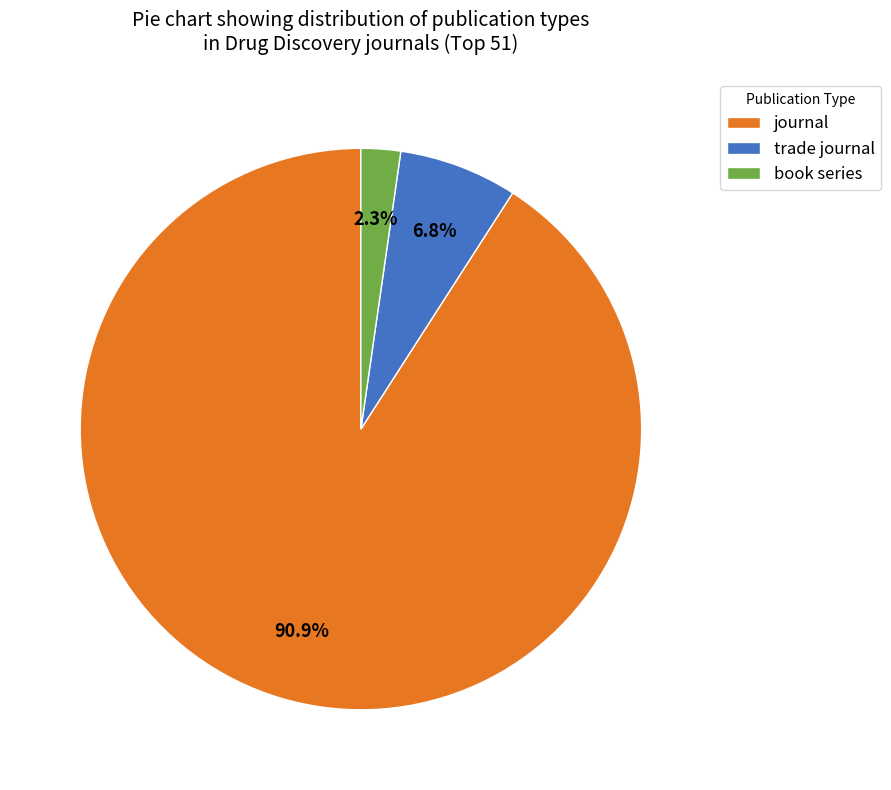

Is it true that trade journal is 7% of the pie?

True